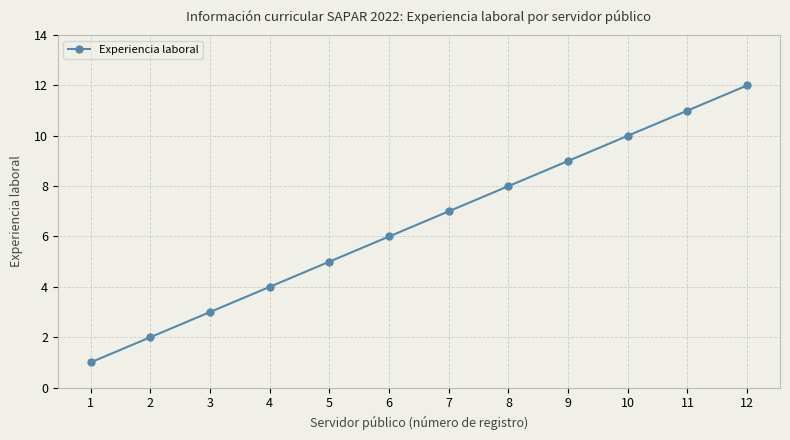

What is the value of the 6th point from the left?

6